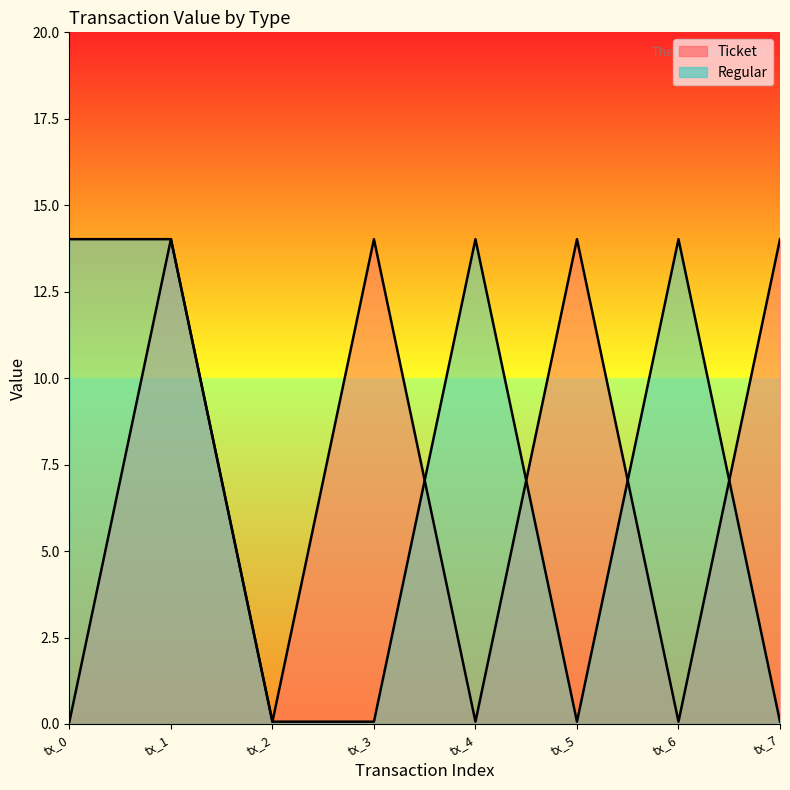

What is the difference between the maximum and minimum values in the Regular series?

14.0